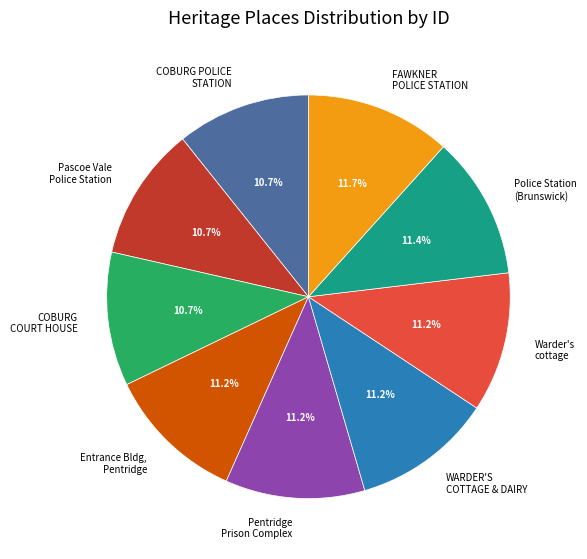

Does any single category account for the majority?

No